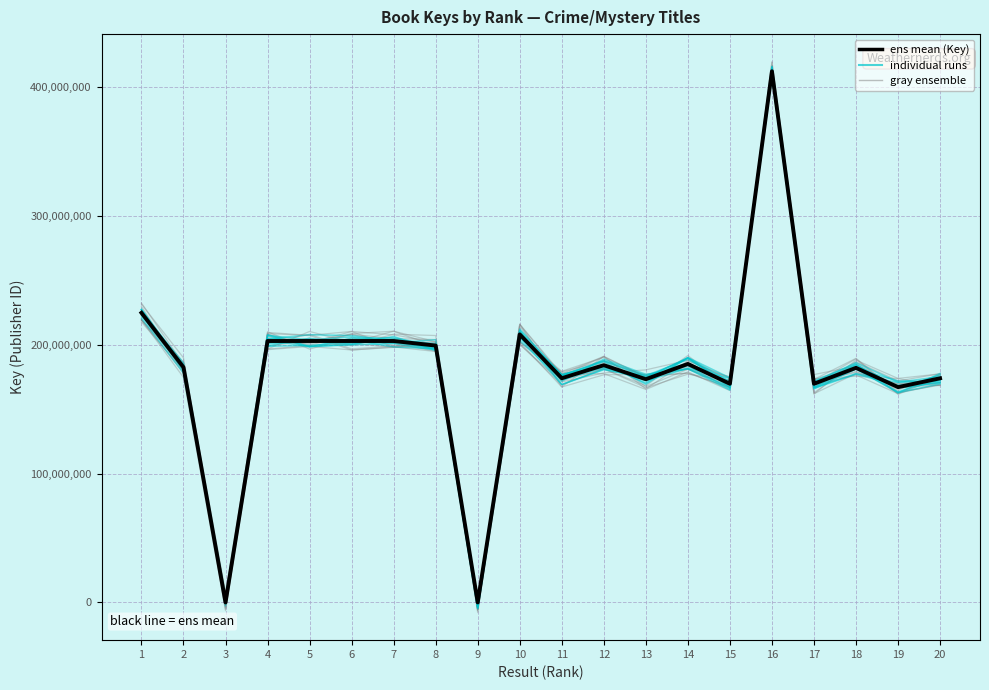

What is the sum of the values at 20 and 11?

347828485